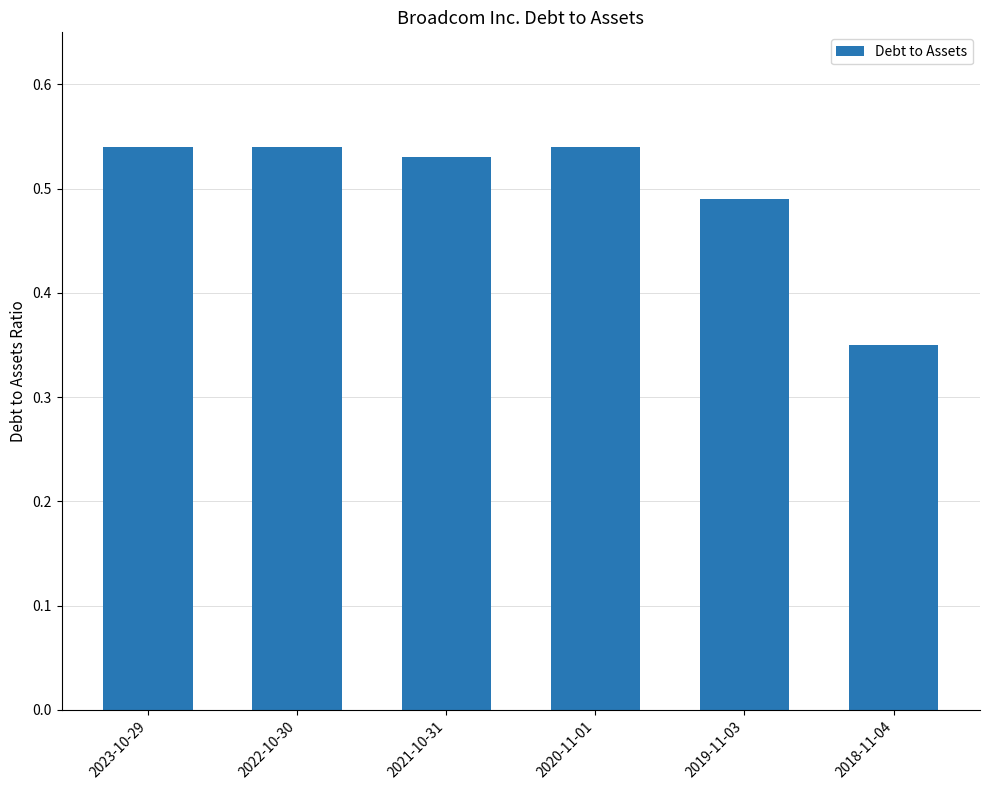

Is it true that the value at 2023-10-29 is 0.3?

False